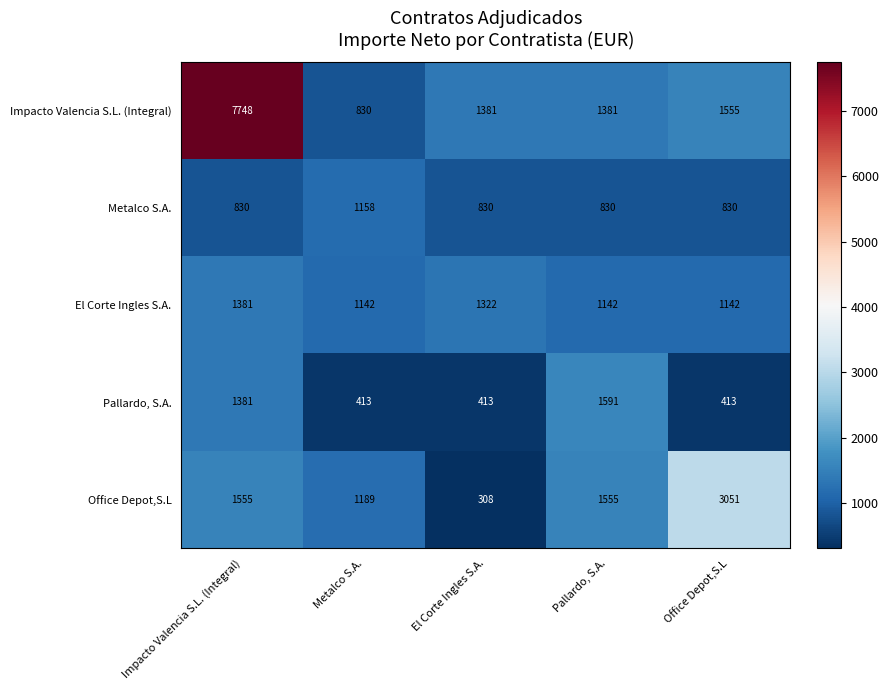

Which series has the largest total across all categories?

Impacto Valencia S.L. (Integral)